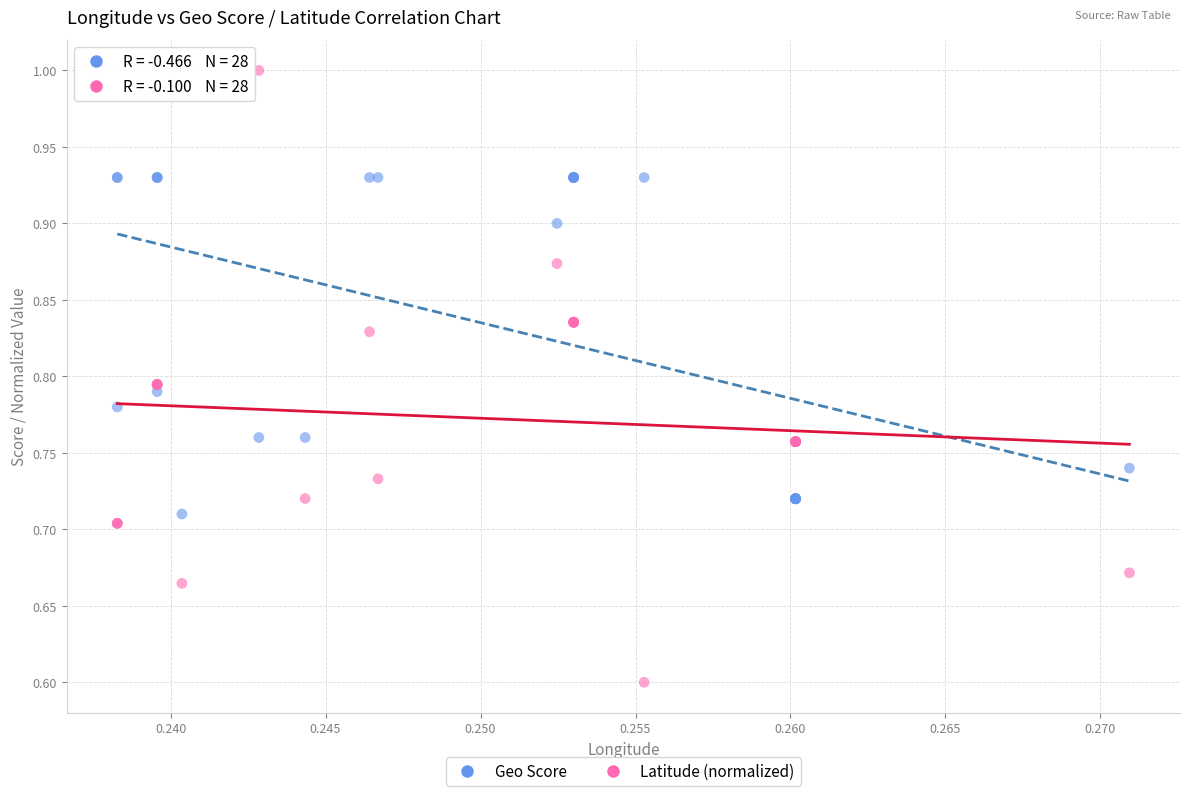

Which series contains the lowest Y value?

Latitude (normalized)